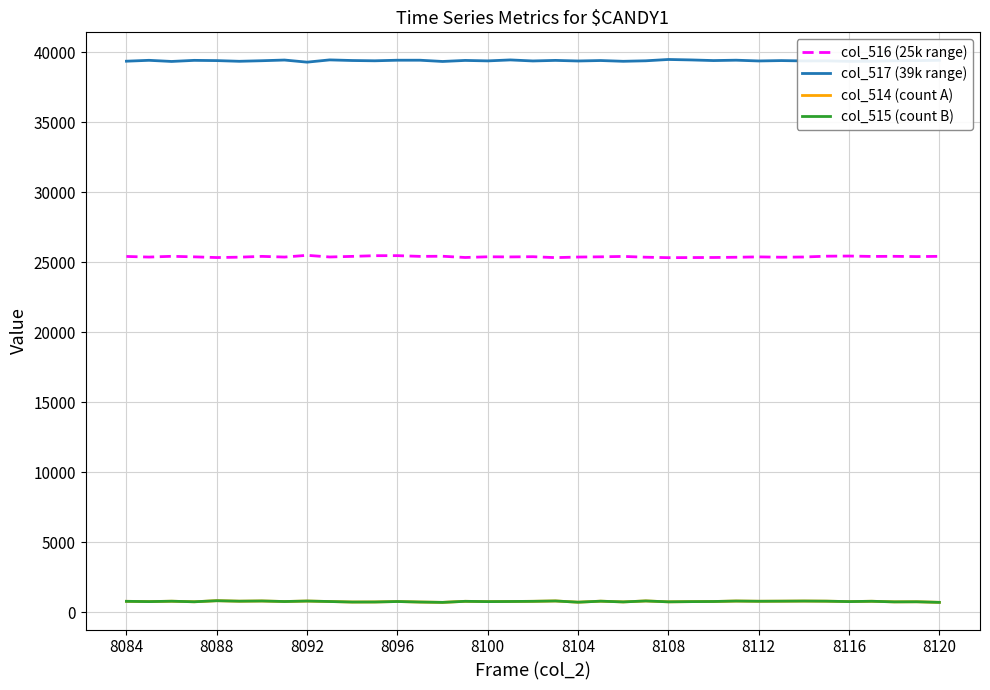

How many values in the col_515 (count B) series are below 765?

18